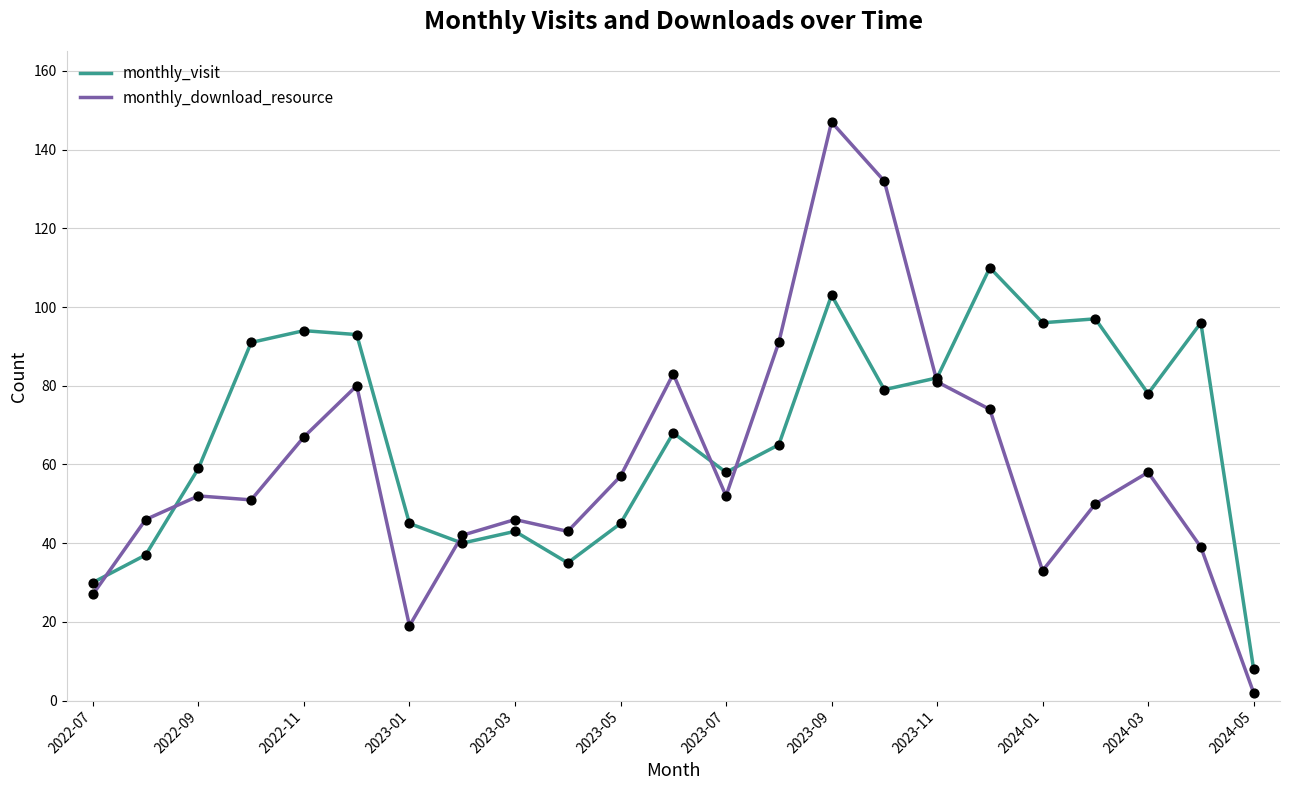

Which series has the largest total across all categories?

monthly_visit